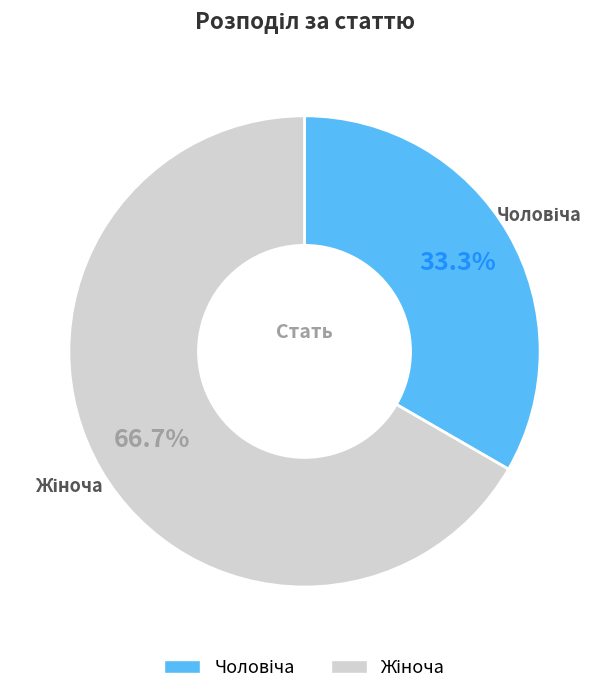

Does any single category account for the majority?

Yes